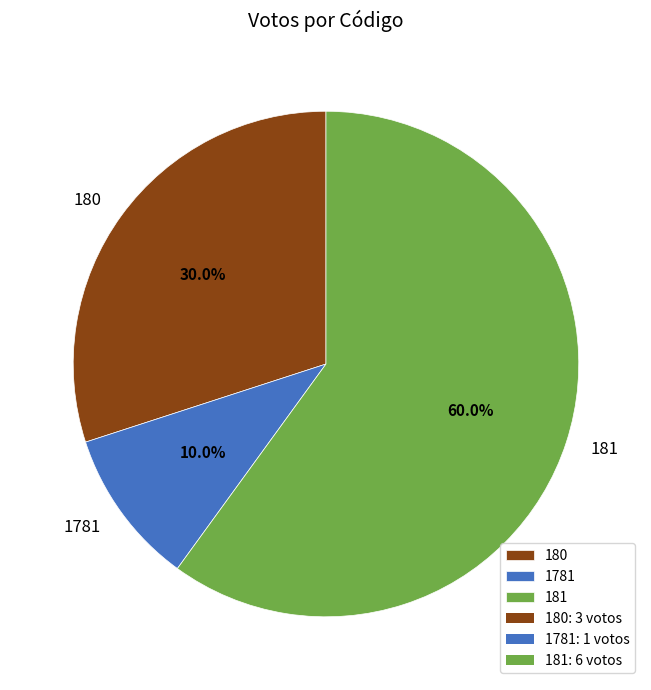

How many slices are in this pie chart?

3